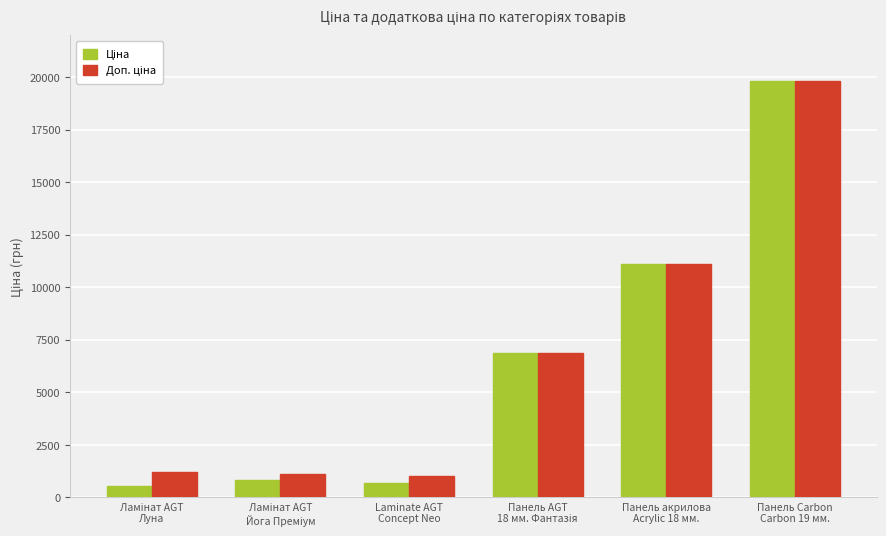

What is the label of the 2nd bar from the right?

Панель акрилова
Acrylic 18 мм.